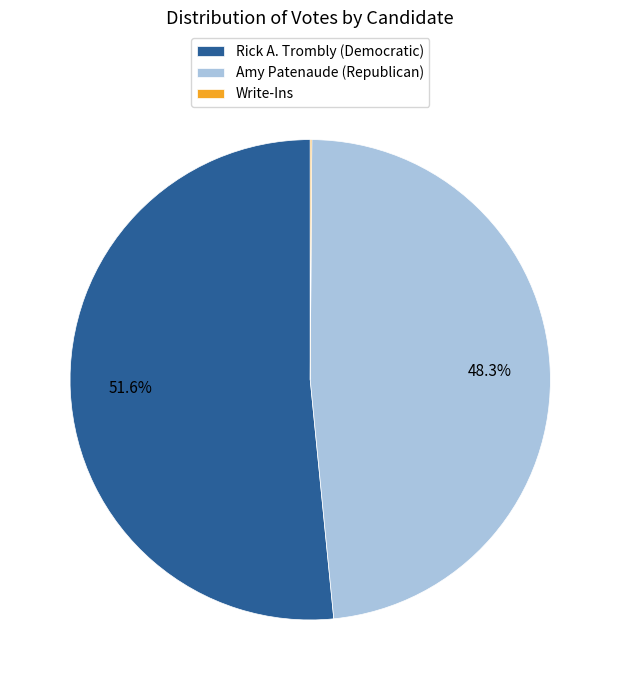

Is there a majority slice in this chart?

Yes